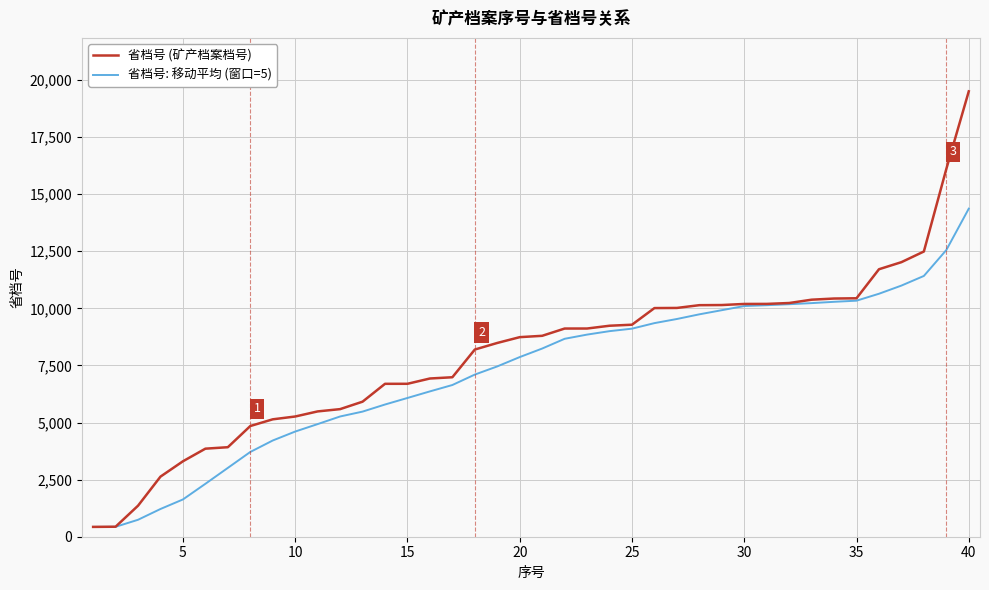

List the series in order of their peak value, highest first.

省档号 (矿产档案档号), 省档号: 移动平均 (窗口=5)